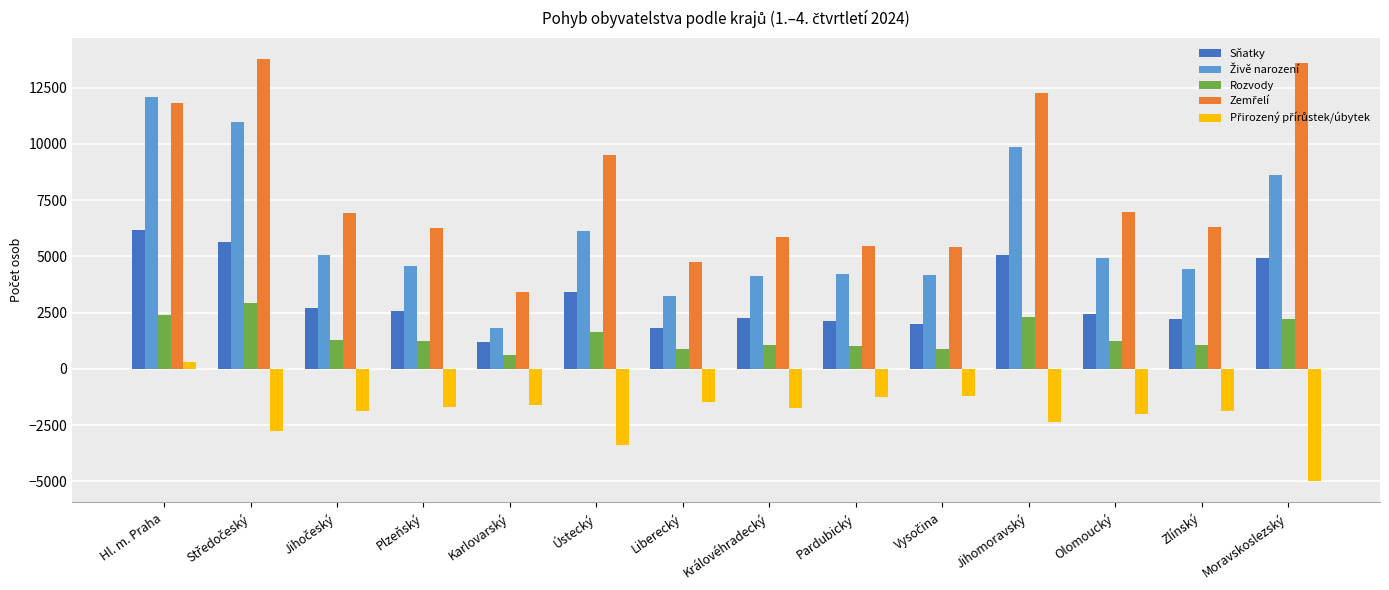

What is the difference between the highest and lowest values at Ústecký?

12854